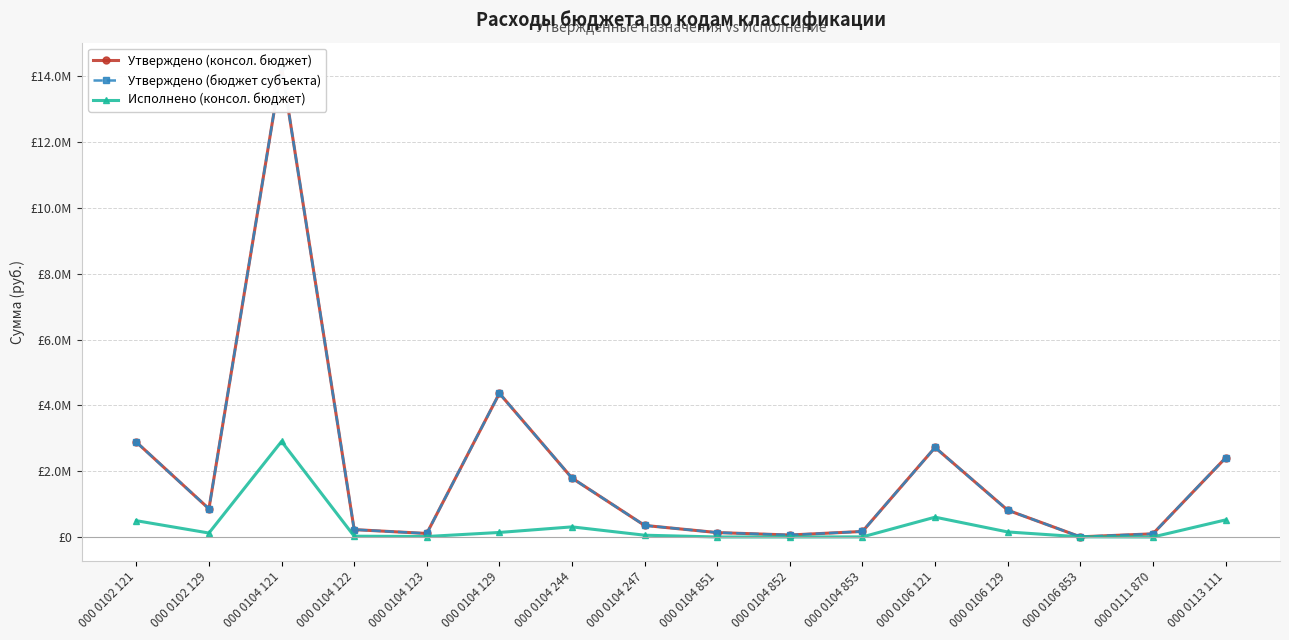

Where is the first local minimum for Исполнено (консол. бюджет)?

000 0102 129